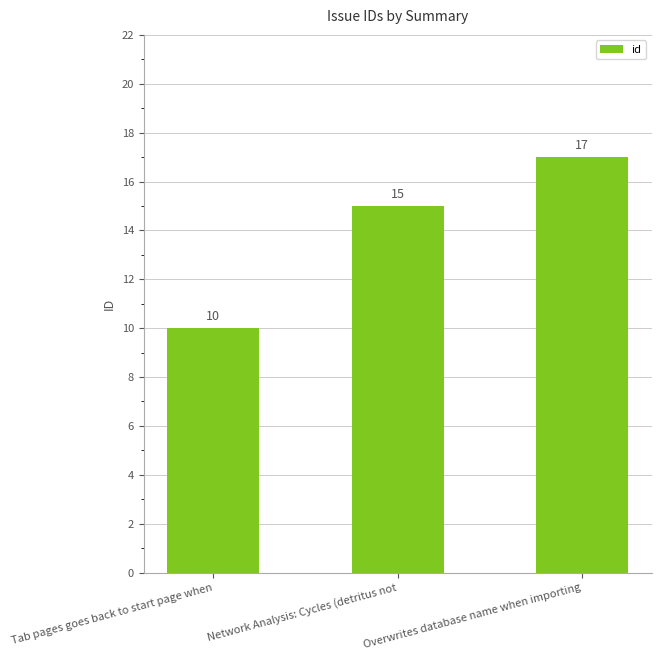

What is the sum of the values at Tab pages goes back to start page when and Overwrites database name when importing?

27